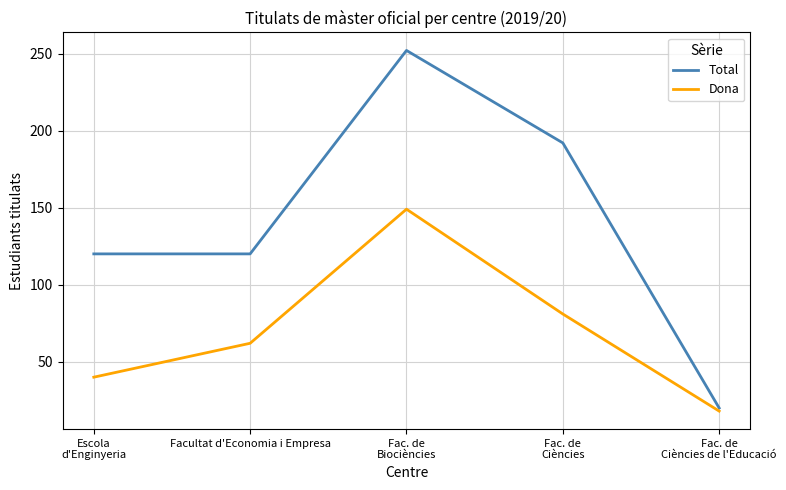

Which series changed the most between Escola
d'Enginyeria and Fac. de
Ciències de l'Educació?

Total